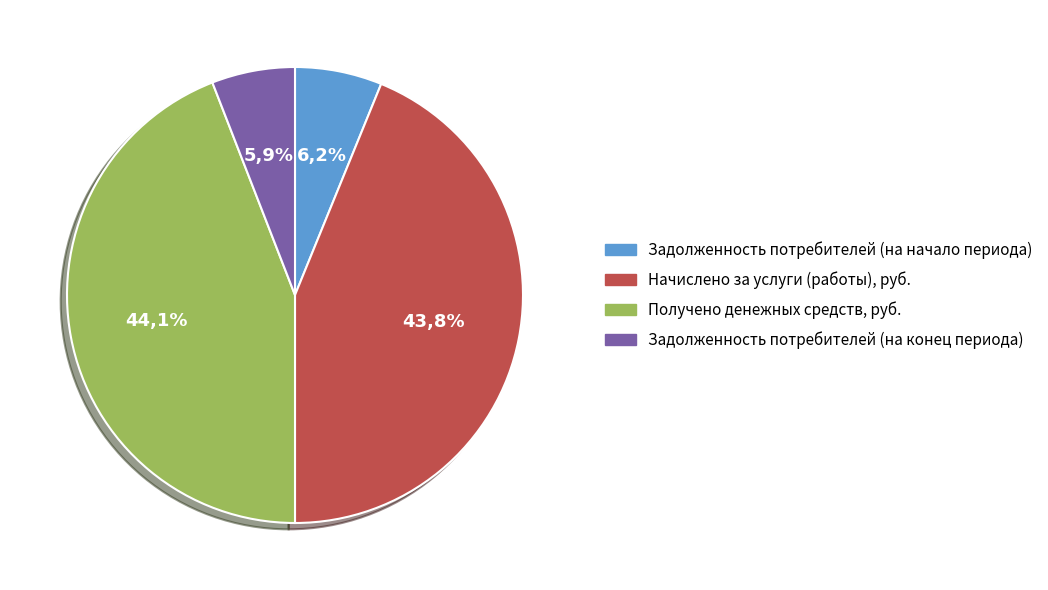

How much of the chart is everything except Задолженность потребителей (на начало периода)?

93.8%